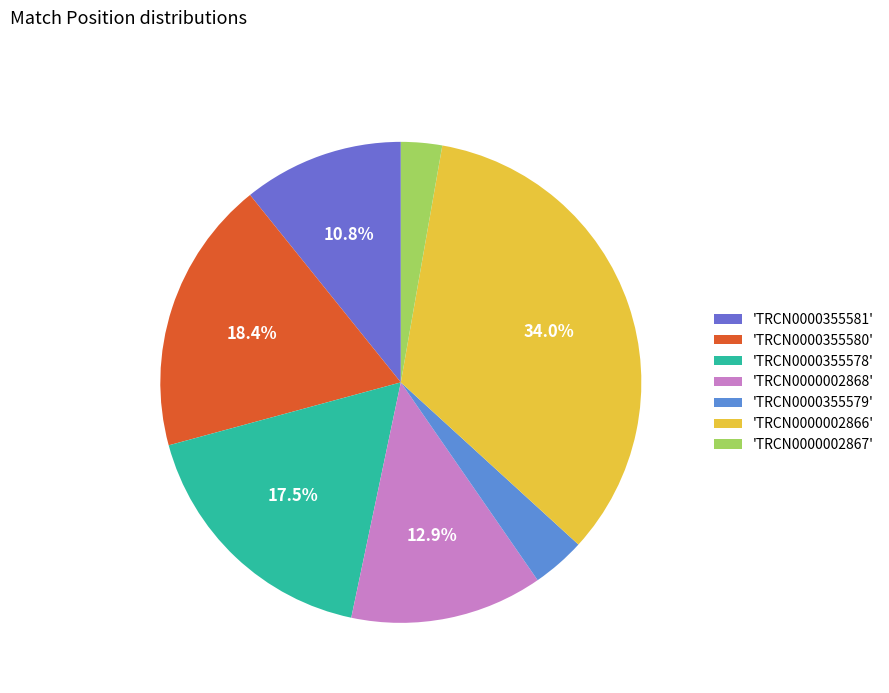

Which category has the biggest portion of the pie?

'TRCN0000002866'